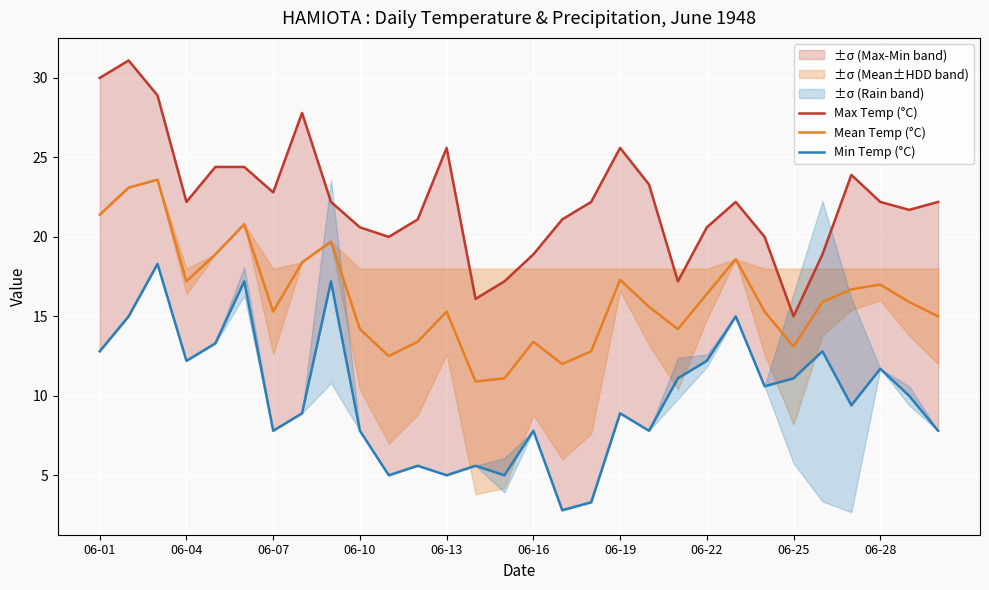

Is it true that Mean Temp (°C) equals 15.3 at 06-07?

True